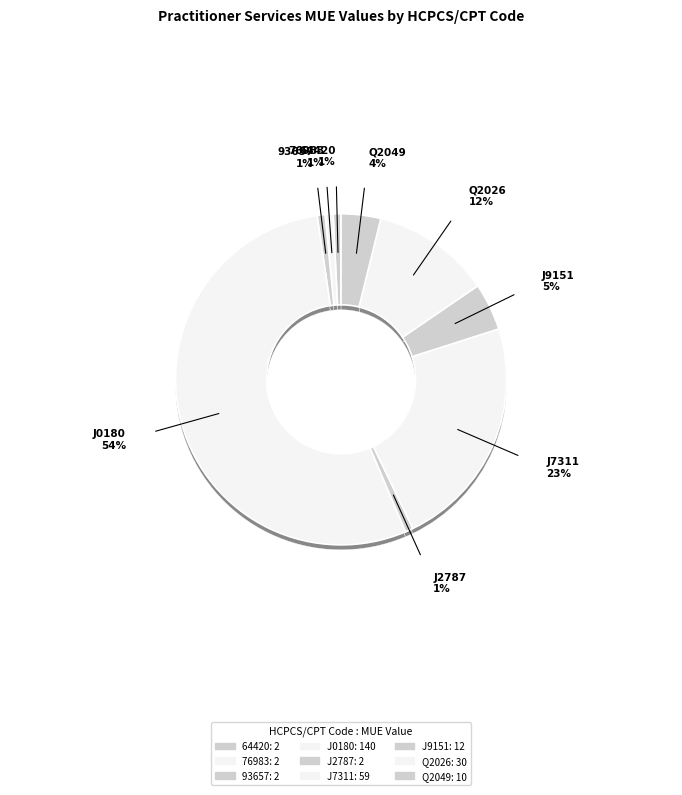

Which category has the smallest portion of the pie?

64420